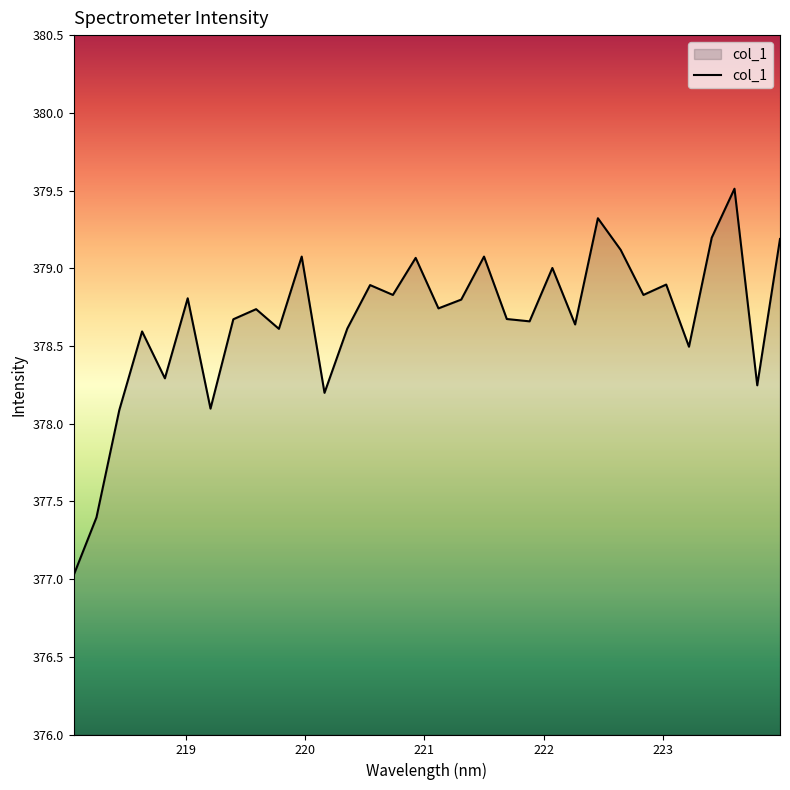

What is the difference between the maximum and minimum values?

2.5